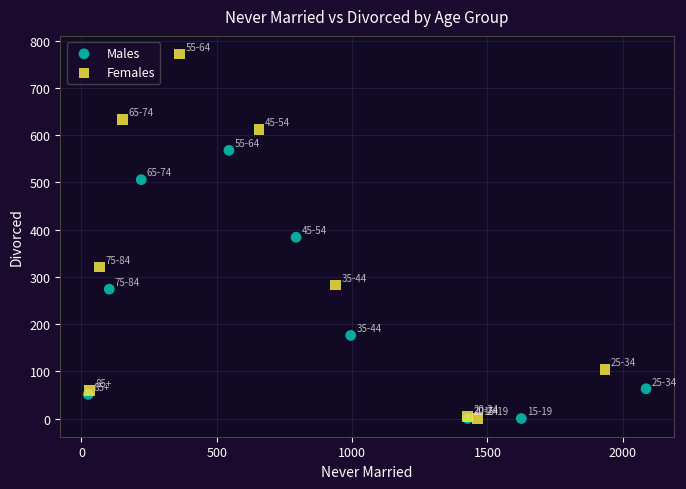

Which series reaches the maximum Y coordinate?

Females